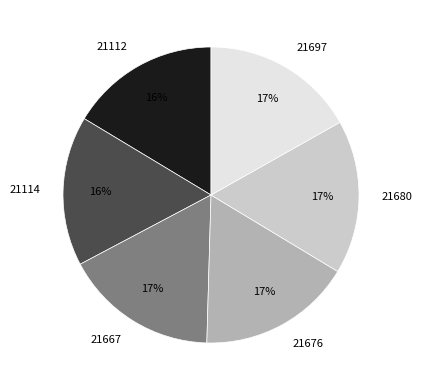

Is the sum of 21114 and 21697 greater than half?

No